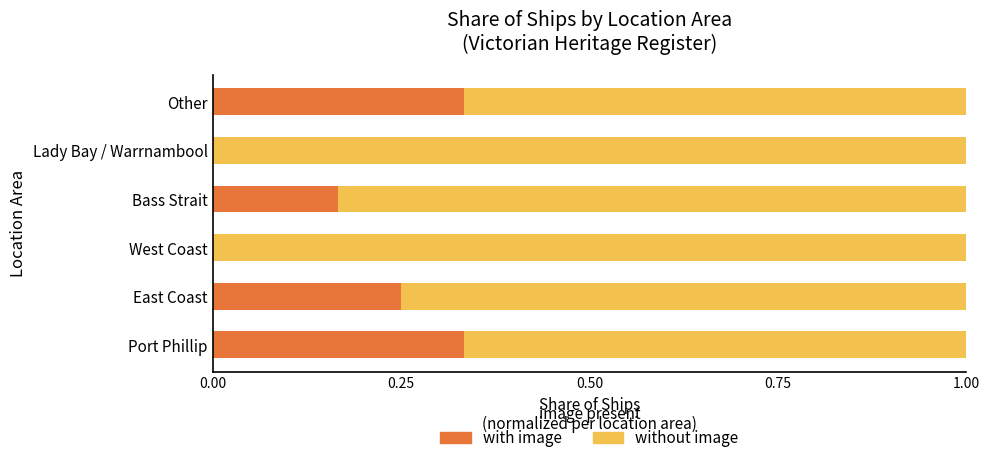

What is the total value across all series at Lady Bay / Warrnambool?

1.0